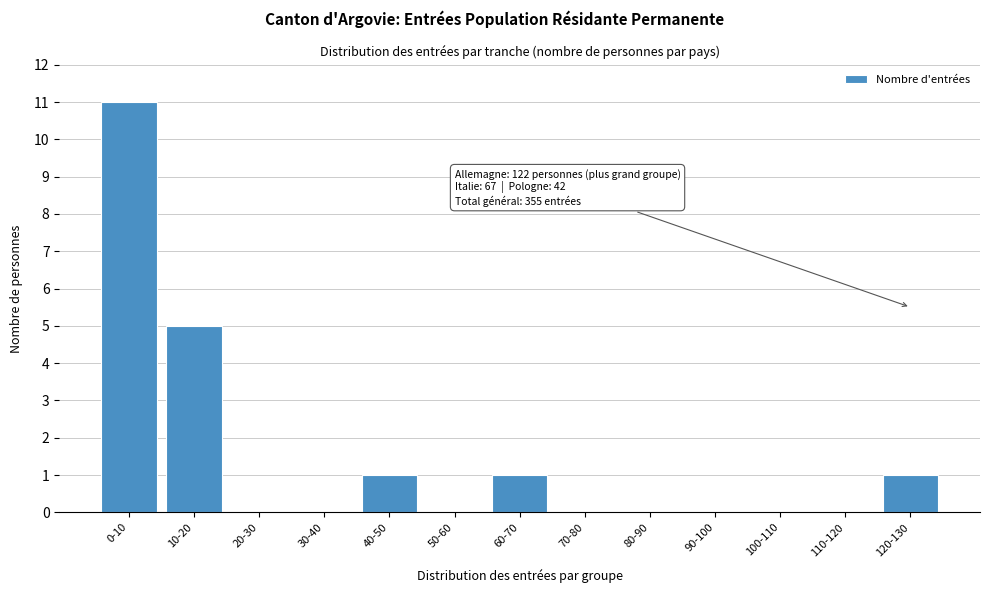

Reading left to right, extract all data points from this chart.

0-10=11	10-20=5	20-30=0	30-40=0	40-50=1	50-60=0	60-70=1	70-80=0	80-90=0	90-100=0	100-110=0	110-120=0	120-130=1